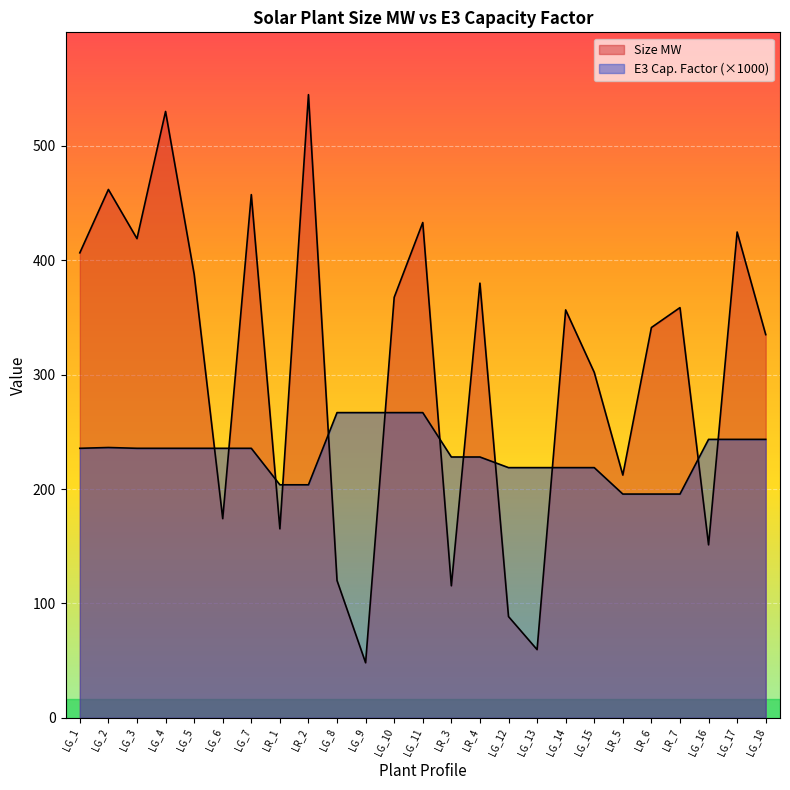

What is the average value of the E3 Cap. Factor series?

230.9